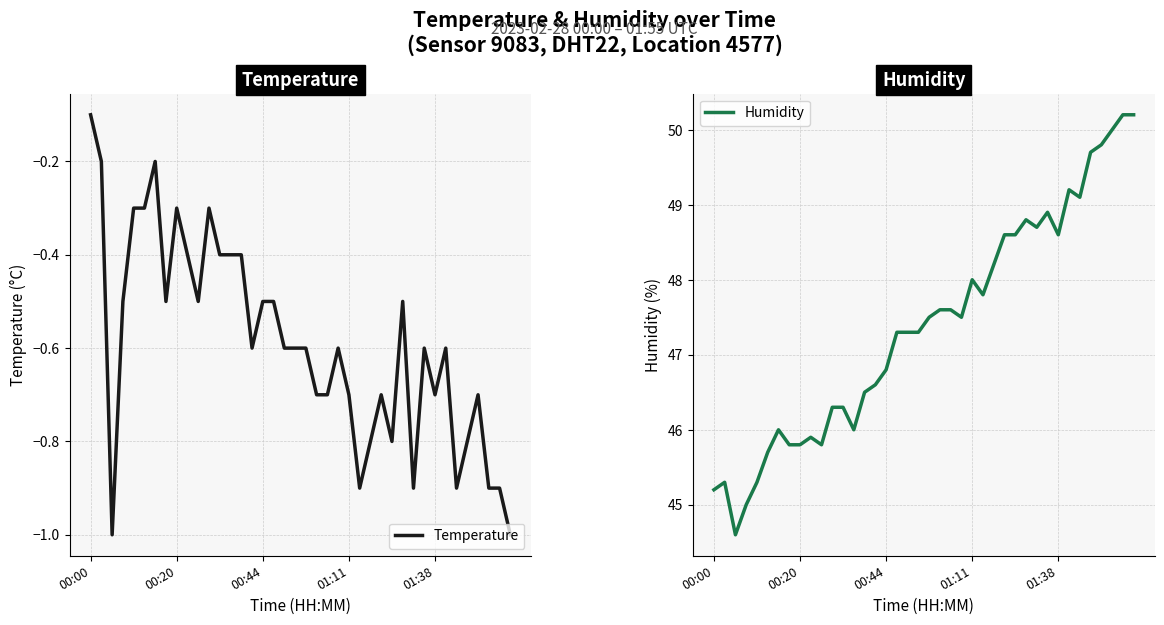

True or false: Humidity has a value of 85.5 at 39.

False